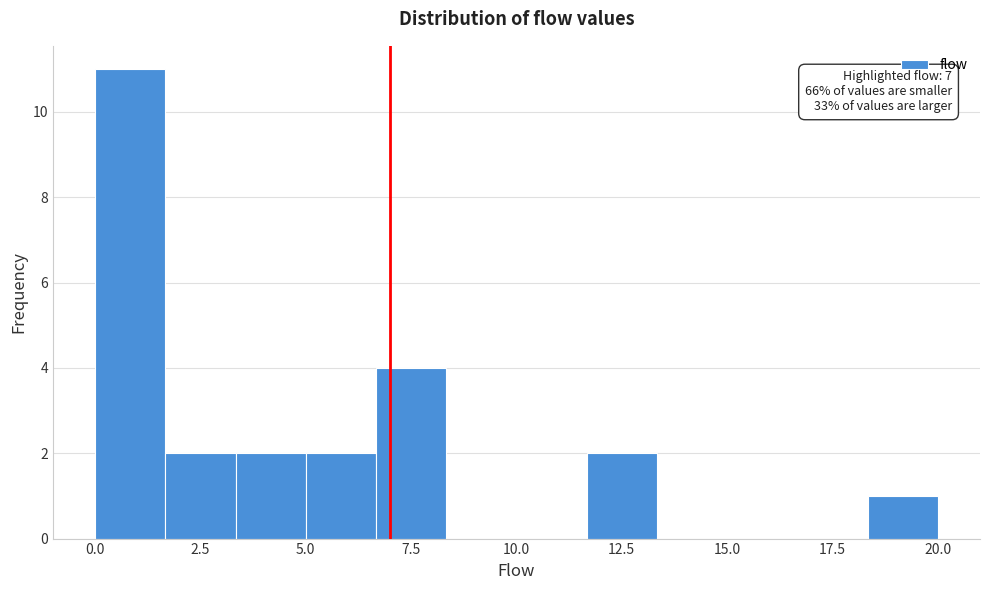

Around what value on the x-axis is the tallest bar? Give the approximate position of its centre, as read against the axis.

1.0